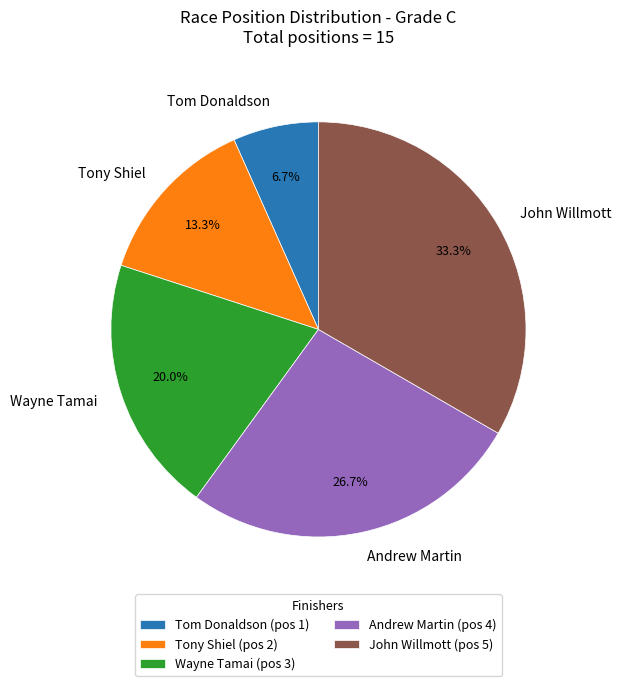

To the nearest percent, what percentage of the pie is Andrew Martin?

27%